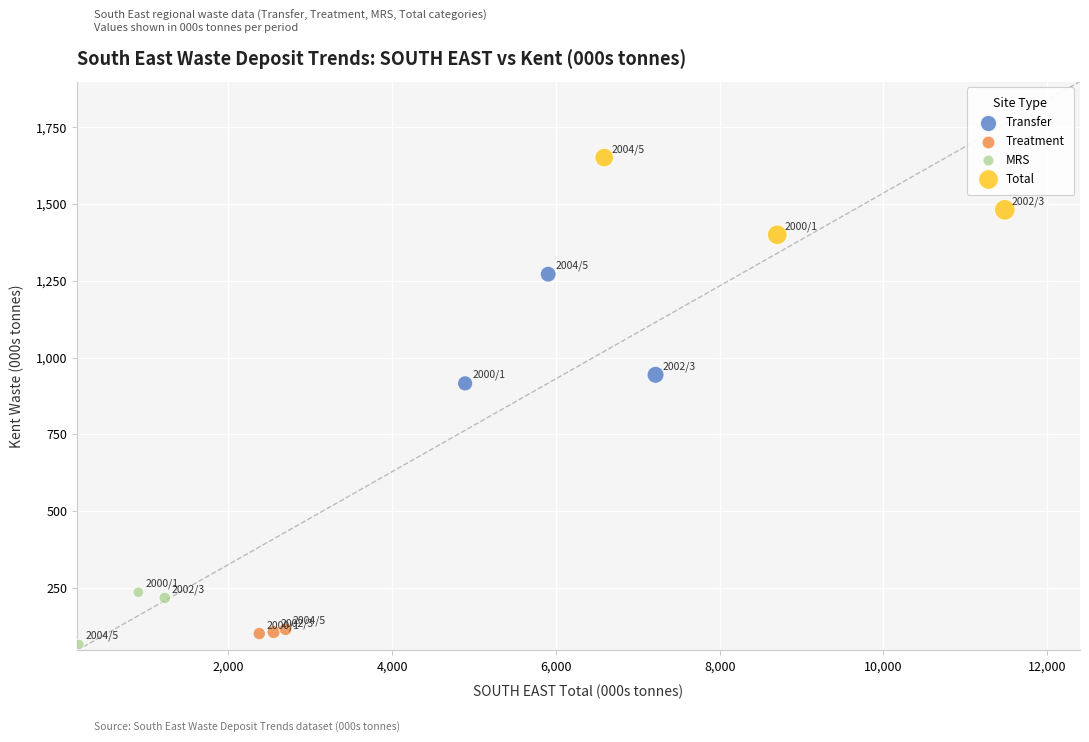

Which series has the widest spread of Y values?

Transfer